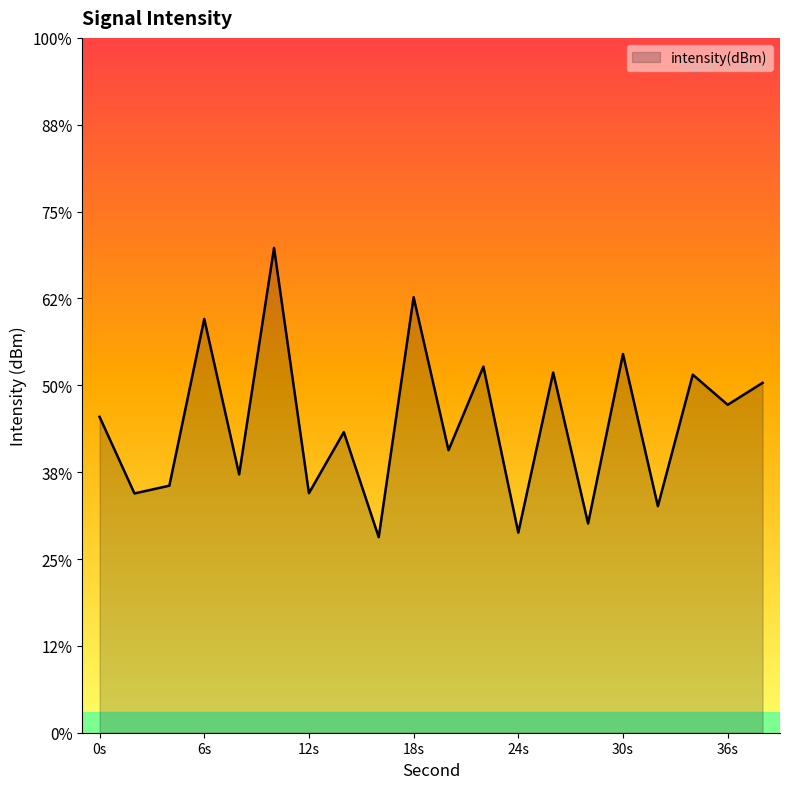

Does the chart display data point markers on the line(s)?

No